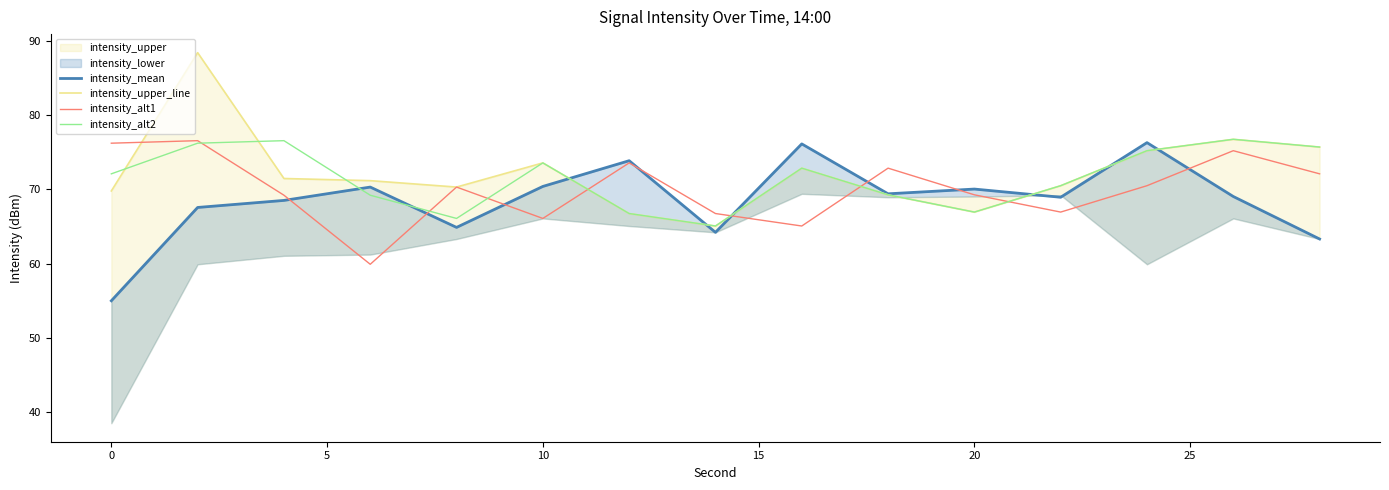

What is the average value of the intensity_alt1 series?

70.0